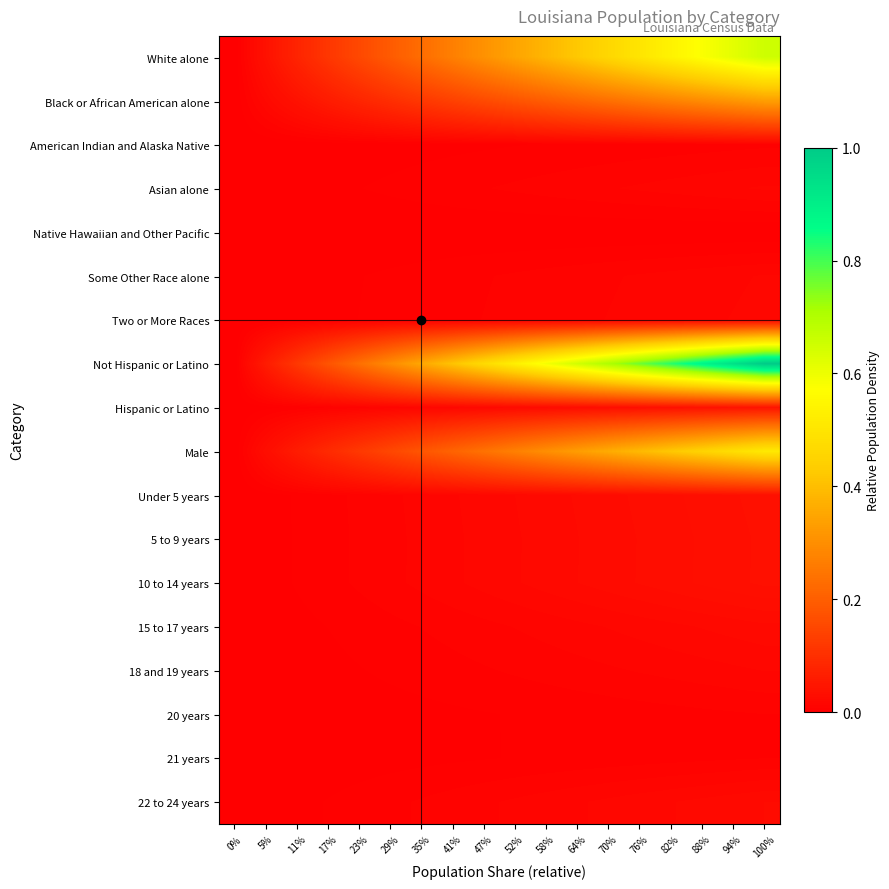

Reading left to right, what are all the values shown in this chart?

White alone: 0%=0.0	5%=0.0	11%=0.1	17%=0.1	23%=0.2	29%=0.2	35%=0.2	41%=0.3	47%=0.3	52%=0.3	58%=0.4	64%=0.4	70%=0.5	76%=0.5	82%=0.5	88%=0.6	94%=0.6	100%=0.7
Black or African American alone: 0%=0.0	5%=0.0	11%=0.0	17%=0.1	23%=0.1	29%=0.1	35%=0.1	41%=0.1	47%=0.2	52%=0.2	58%=0.2	64%=0.2	70%=0.2	76%=0.3	82%=0.3	88%=0.3	94%=0.3	100%=0.3
American Indian and Alaska Native: 0%=0.0	5%=0.0	11%=0.0	17%=0.0	23%=0.0	29%=0.0	35%=0.0	41%=0.0	47%=0.0	52%=0.0	58%=0.0	64%=0.0	70%=0.0	76%=0.0	82%=0.0	88%=0.0	94%=0.0	100%=0.0
Asian alone: 0%=0.0	5%=0.0	11%=0.0	17%=0.0	23%=0.0	29%=0.0	35%=0.0	41%=0.0	47%=0.0	52%=0.0	58%=0.0	64%=0.0	70%=0.0	76%=0.0	82%=0.0	88%=0.0	94%=0.0	100%=0.0
Native Hawaiian and Other Pacific: 0%=0.0	5%=0.0	11%=0.0	17%=0.0	23%=0.0	29%=0.0	35%=0.0	41%=0.0	47%=0.0	52%=0.0	58%=0.0	64%=0.0	70%=0.0	76%=0.0	82%=0.0	88%=0.0	94%=0.0	100%=0.0
Some Other Race alone: 0%=0.0	5%=0.0	11%=0.0	17%=0.0	23%=0.0	29%=0.0	35%=0.0	41%=0.0	47%=0.0	52%=0.0	58%=0.0	64%=0.0	70%=0.0	76%=0.0	82%=0.0	88%=0.0	94%=0.0	100%=0.0
Two or More Races: 0%=0.0	5%=0.0	11%=0.0	17%=0.0	23%=0.0	29%=0.0	35%=0.0	41%=0.0	47%=0.0	52%=0.0	58%=0.0	64%=0.0	70%=0.0	76%=0.0	82%=0.0	88%=0.0	94%=0.0	100%=0.0
Not Hispanic or Latino: 0%=0.0	5%=0.1	11%=0.1	17%=0.2	23%=0.2	29%=0.3	35%=0.4	41%=0.4	47%=0.5	52%=0.5	58%=0.6	64%=0.6	70%=0.7	76%=0.8	82%=0.8	88%=0.9	94%=0.9	100%=1.0
Hispanic or Latino: 0%=0.0	5%=0.0	11%=0.0	17%=0.0	23%=0.0	29%=0.0	35%=0.0	41%=0.0	47%=0.0	52%=0.0	58%=0.0	64%=0.0	70%=0.0	76%=0.0	82%=0.0	88%=0.0	94%=0.0	100%=0.0
Male: 0%=0.0	5%=0.0	11%=0.1	17%=0.1	23%=0.1	29%=0.2	35%=0.2	41%=0.2	47%=0.2	52%=0.3	58%=0.3	64%=0.3	70%=0.4	76%=0.4	82%=0.4	88%=0.5	94%=0.5	100%=0.5
Under 5 years: 0%=0.0	5%=0.0	11%=0.0	17%=0.0	23%=0.0	29%=0.0	35%=0.0	41%=0.0	47%=0.0	52%=0.0	58%=0.0	64%=0.0	70%=0.0	76%=0.0	82%=0.0	88%=0.0	94%=0.0	100%=0.0
5 to 9 years: 0%=0.0	5%=0.0	11%=0.0	17%=0.0	23%=0.0	29%=0.0	35%=0.0	41%=0.0	47%=0.0	52%=0.0	58%=0.0	64%=0.0	70%=0.0	76%=0.0	82%=0.0	88%=0.0	94%=0.0	100%=0.0
10 to 14 years: 0%=0.0	5%=0.0	11%=0.0	17%=0.0	23%=0.0	29%=0.0	35%=0.0	41%=0.0	47%=0.0	52%=0.0	58%=0.0	64%=0.0	70%=0.0	76%=0.0	82%=0.0	88%=0.0	94%=0.0	100%=0.0
15 to 17 years: 0%=0.0	5%=0.0	11%=0.0	17%=0.0	23%=0.0	29%=0.0	35%=0.0	41%=0.0	47%=0.0	52%=0.0	58%=0.0	64%=0.0	70%=0.0	76%=0.0	82%=0.0	88%=0.0	94%=0.0	100%=0.0
18 and 19 years: 0%=0.0	5%=0.0	11%=0.0	17%=0.0	23%=0.0	29%=0.0	35%=0.0	41%=0.0	47%=0.0	52%=0.0	58%=0.0	64%=0.0	70%=0.0	76%=0.0	82%=0.0	88%=0.0	94%=0.0	100%=0.0
20 years: 0%=0.0	5%=0.0	11%=0.0	17%=0.0	23%=0.0	29%=0.0	35%=0.0	41%=0.0	47%=0.0	52%=0.0	58%=0.0	64%=0.0	70%=0.0	76%=0.0	82%=0.0	88%=0.0	94%=0.0	100%=0.0
21 years: 0%=0.0	5%=0.0	11%=0.0	17%=0.0	23%=0.0	29%=0.0	35%=0.0	41%=0.0	47%=0.0	52%=0.0	58%=0.0	64%=0.0	70%=0.0	76%=0.0	82%=0.0	88%=0.0	94%=0.0	100%=0.0
22 to 24 years: 0%=0.0	5%=0.0	11%=0.0	17%=0.0	23%=0.0	29%=0.0	35%=0.0	41%=0.0	47%=0.0	52%=0.0	58%=0.0	64%=0.0	70%=0.0	76%=0.0	82%=0.0	88%=0.0	94%=0.0	100%=0.0